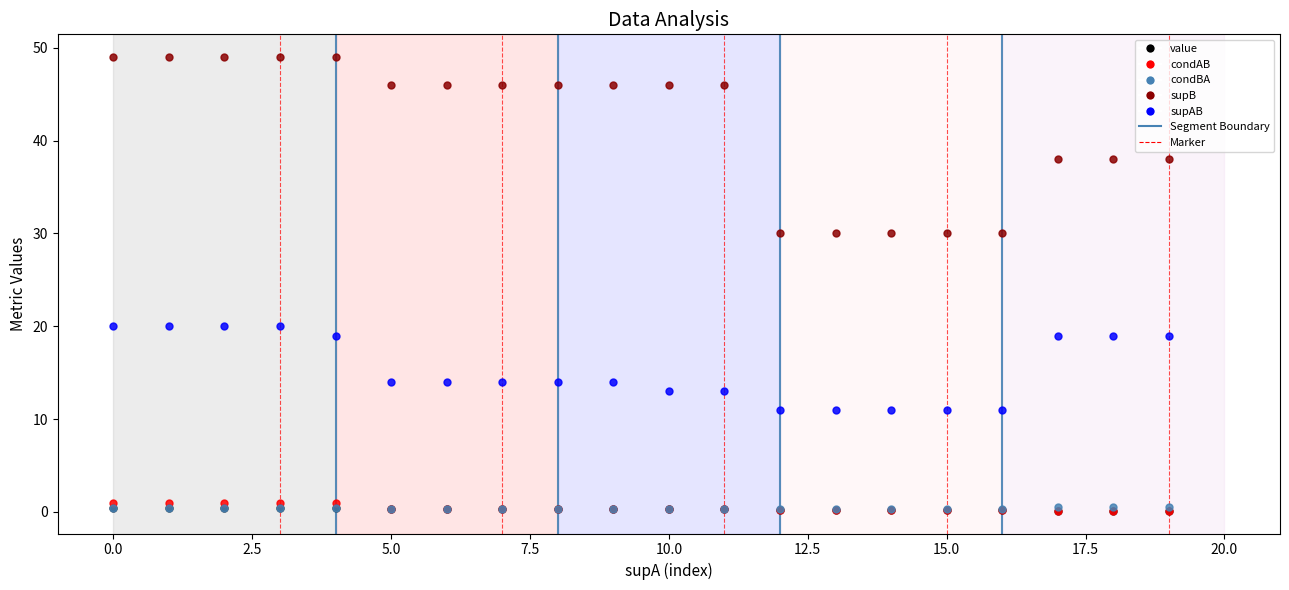

What is the difference between the maximum and minimum values in the condAB series?

0.9